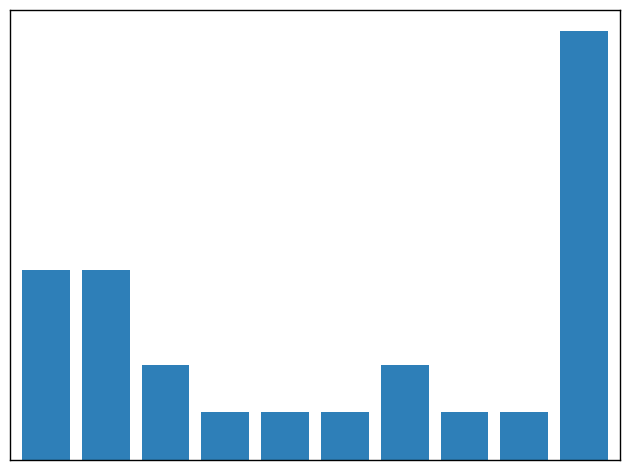

Are the bars horizontal?

No